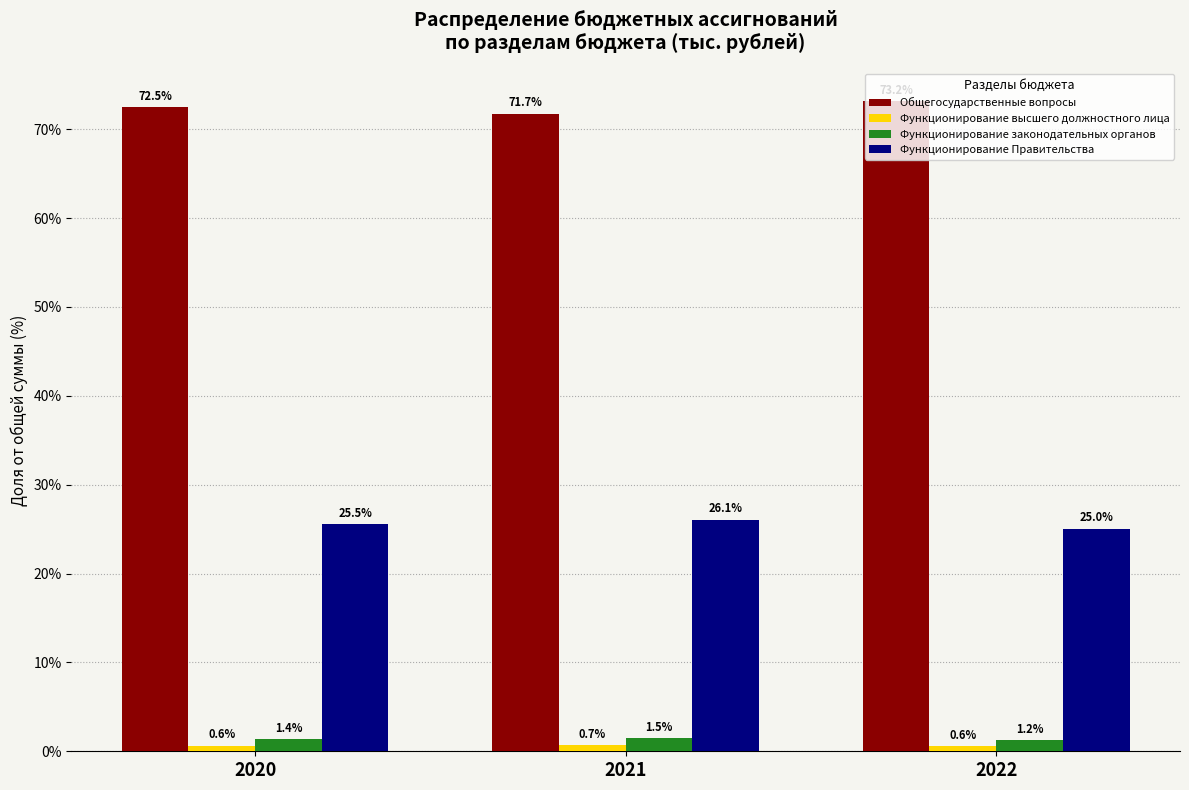

The value of Общегосударственные вопросы at 2022 is 114.8. True or false?

False